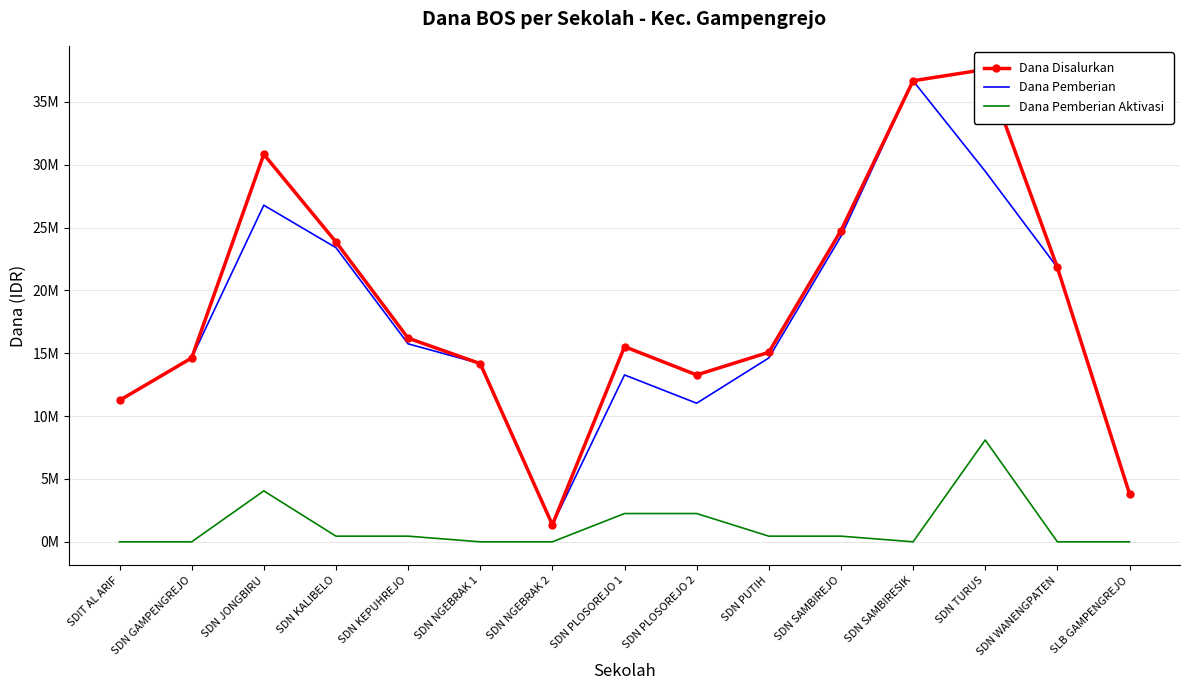

What is the label of the 8th point from the left?

SDN PLOSOREJO 1